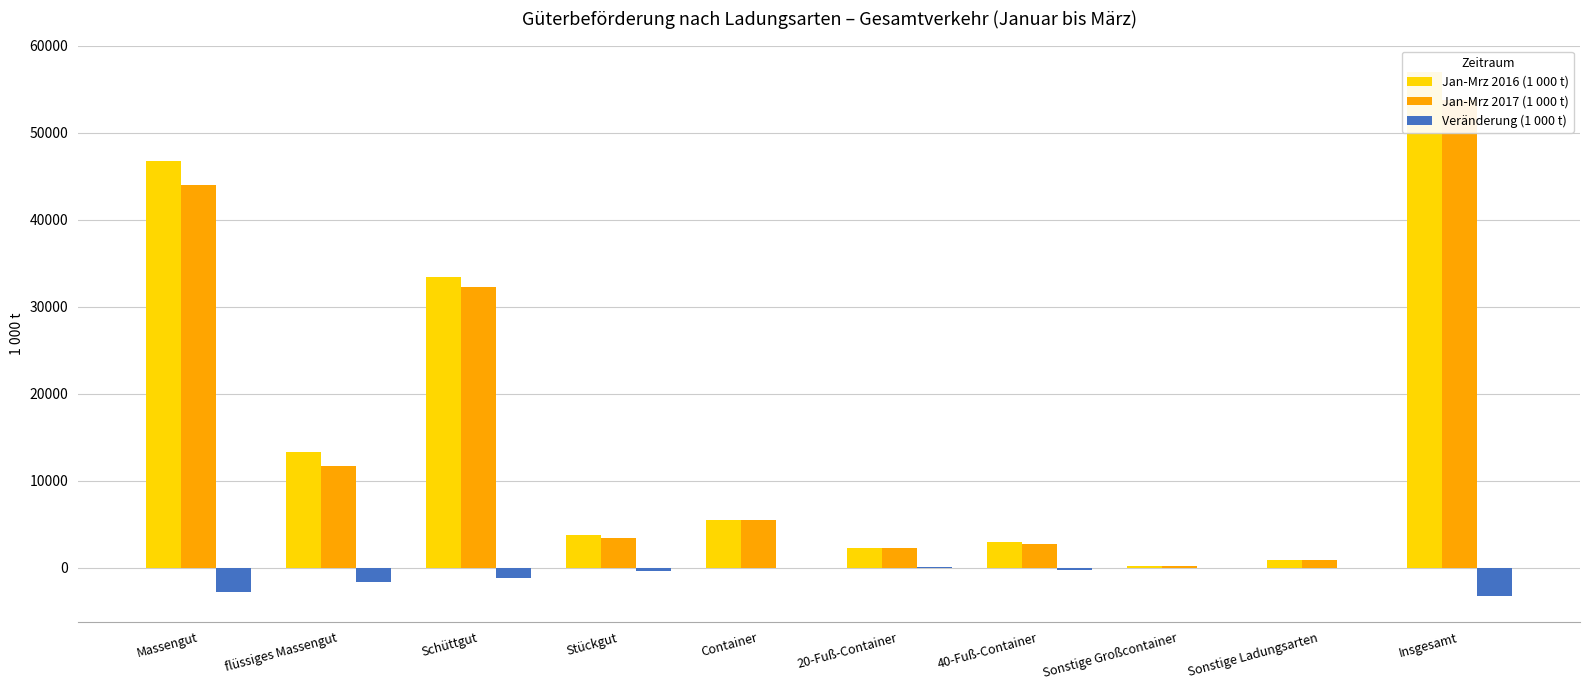

What position from the right is Schüttgut?

8